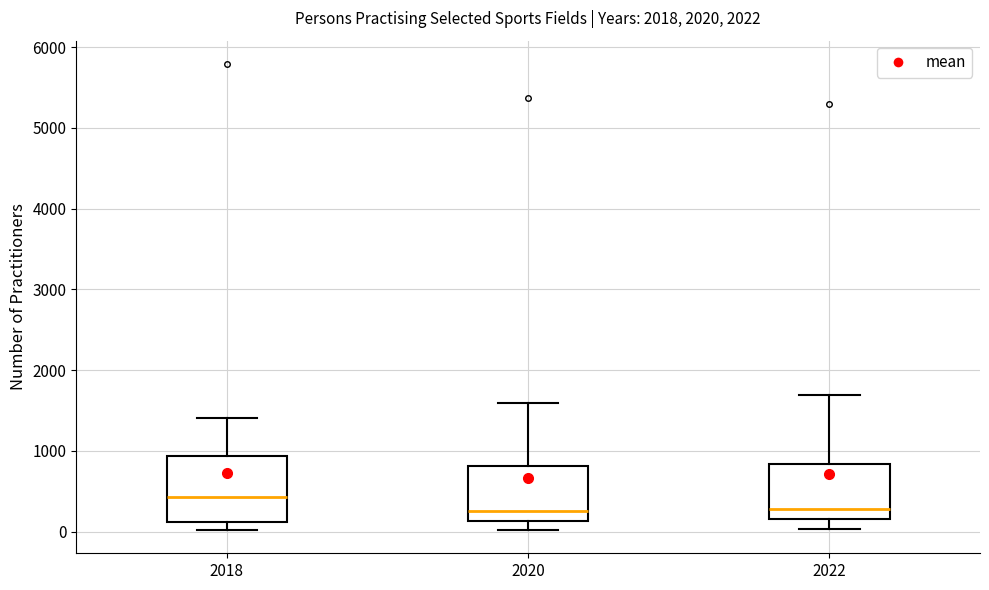

Which box is the tallest, from its lower edge to its upper edge?

2018